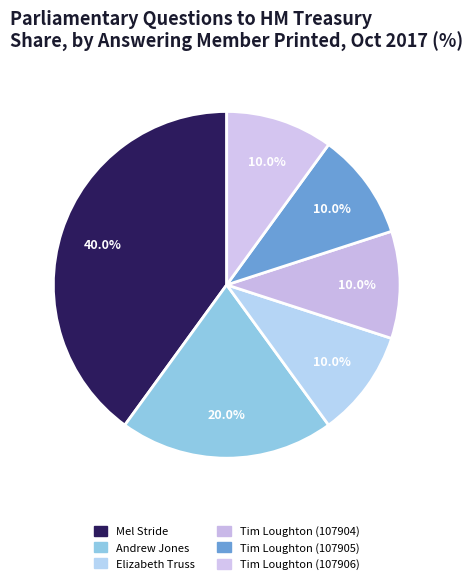

How many slices are in this pie chart?

6